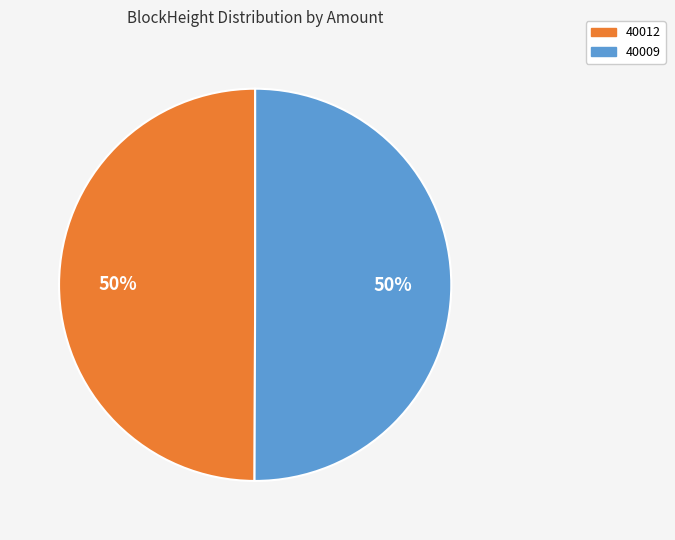

Is the sum of 40012 and 40009 greater than half?

Yes